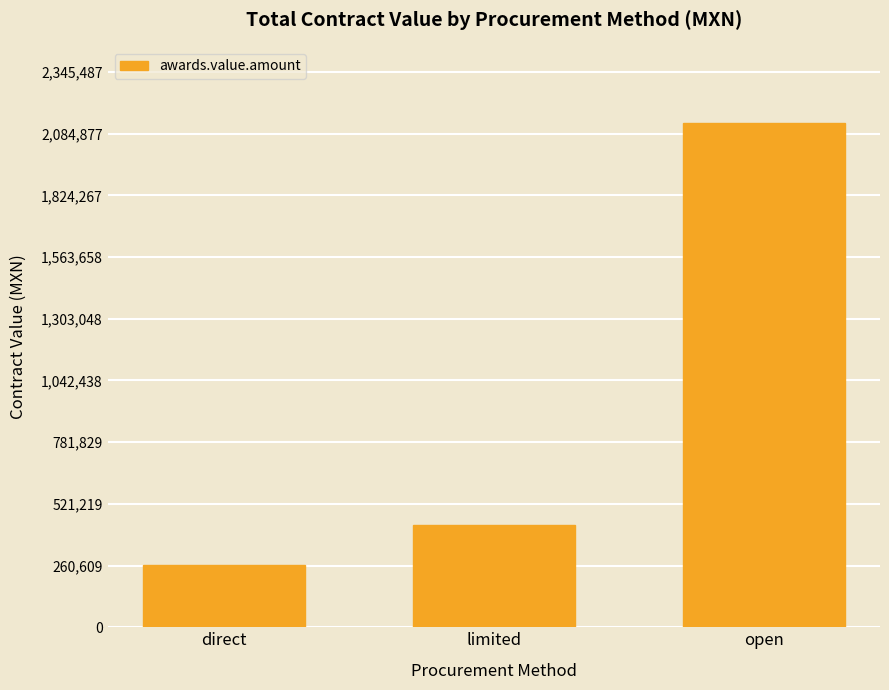

List the labels in order of value, smallest first.

direct, limited, open